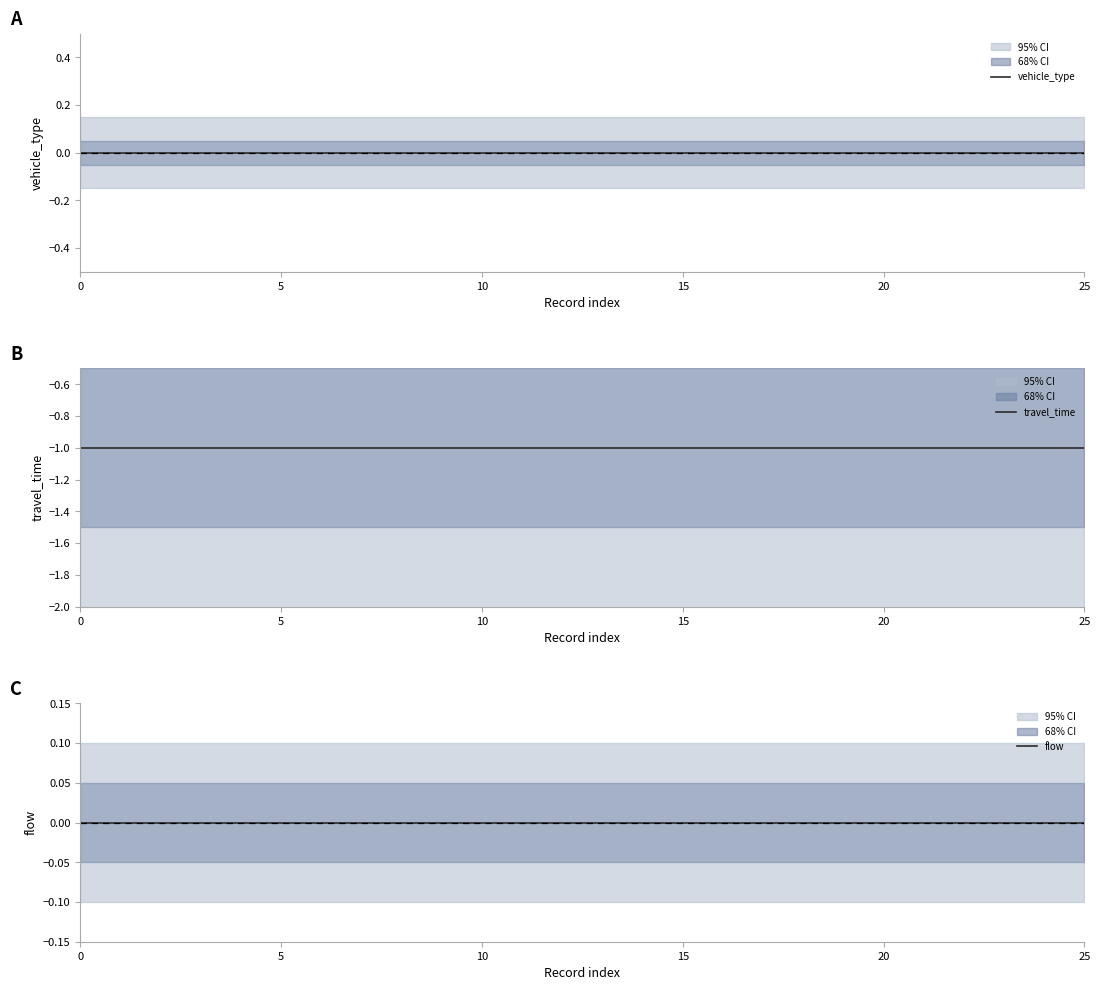

What is the label of the 20th point from the left?

19